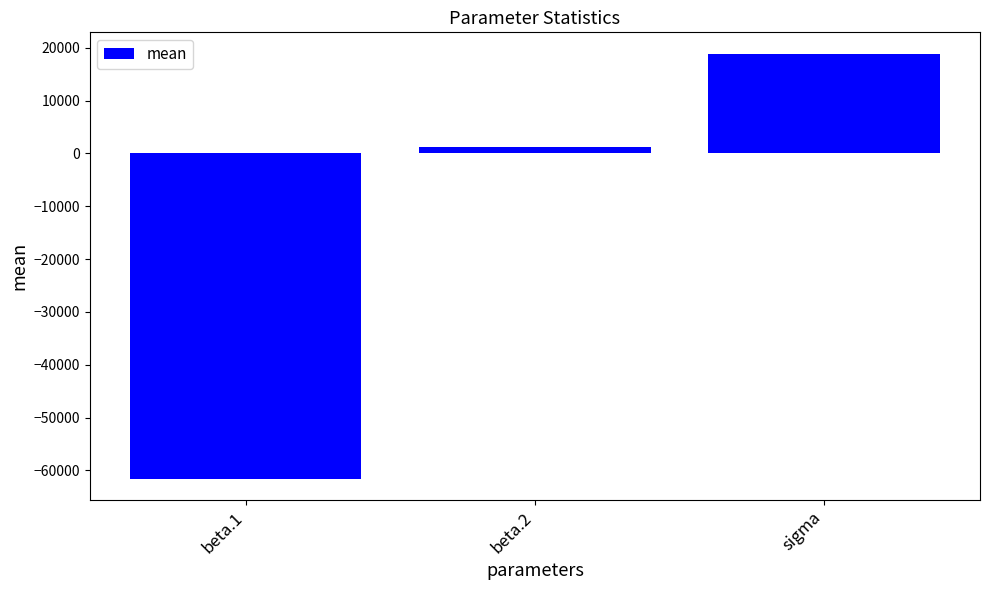

How many values exceed 1265?

2